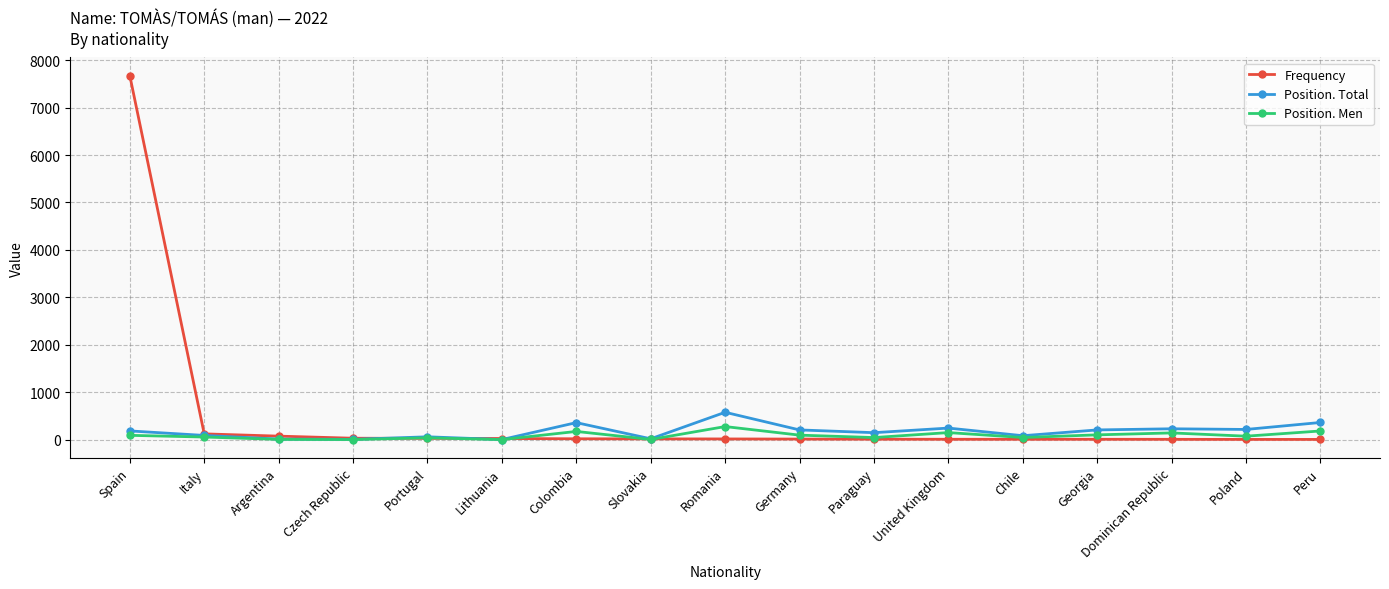

How many data points does each series have?

17